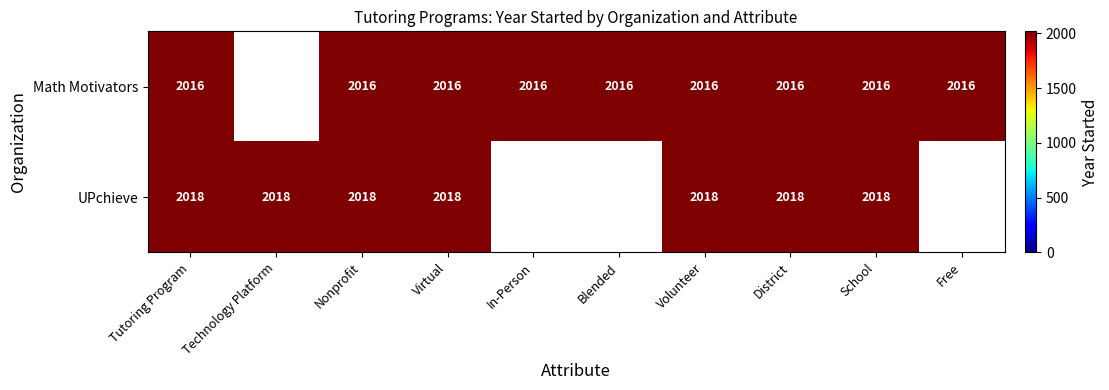

What is the sum of the UPchieve values at School and District?

4036